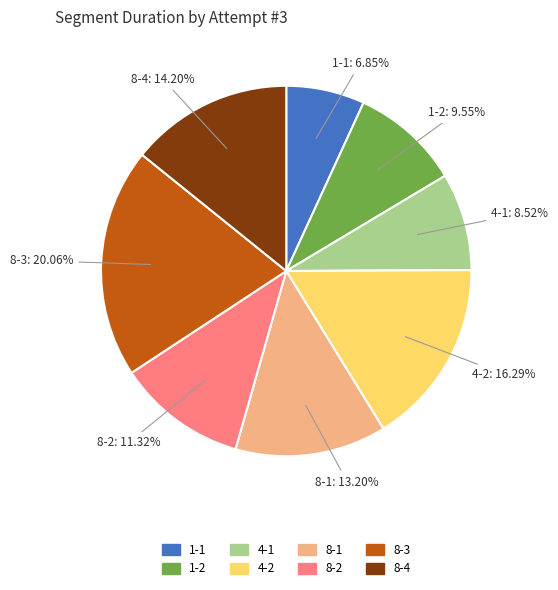

Combined, do 4-1 and 8-4 account for over 50%?

No